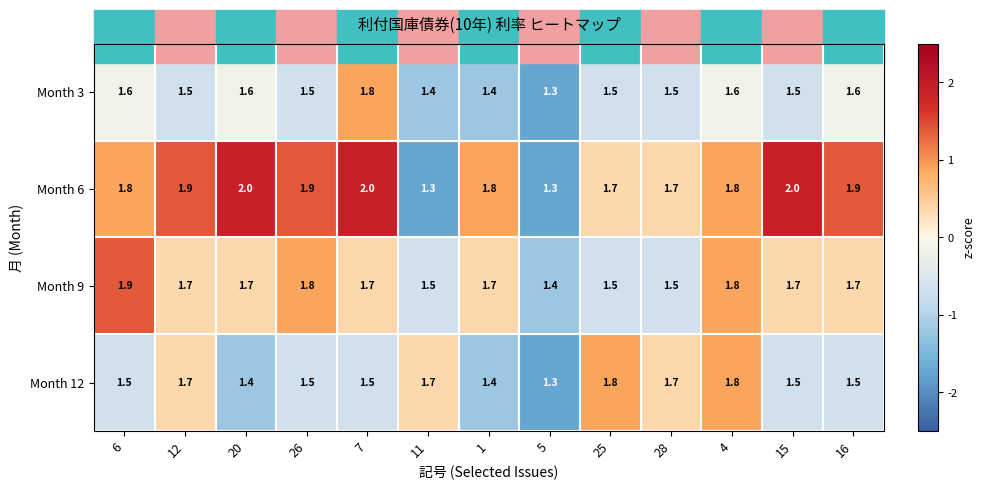

Which category has the lowest value in the Month 12 series?

5